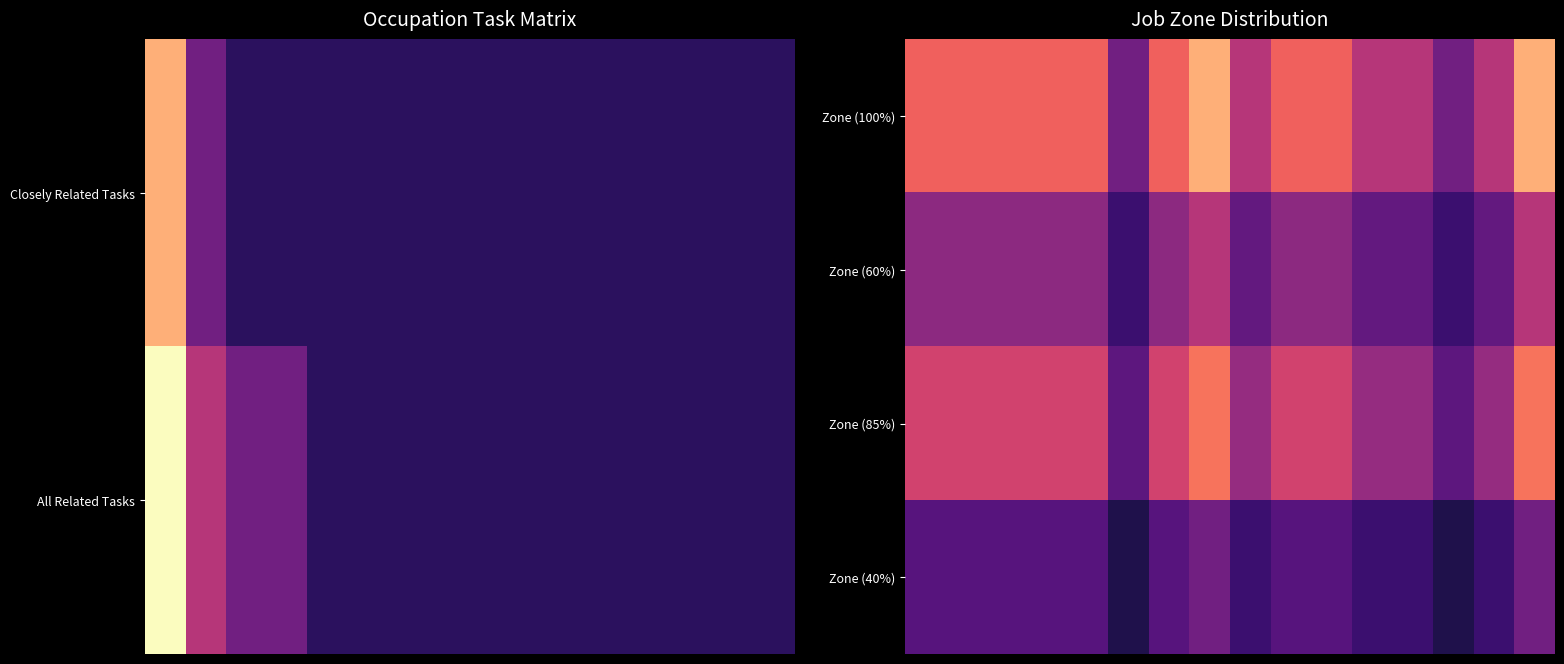

Rank the series by their average value, from lowest to highest.

Zone (40%), Zone (60%), Zone (85%), Zone (100%)